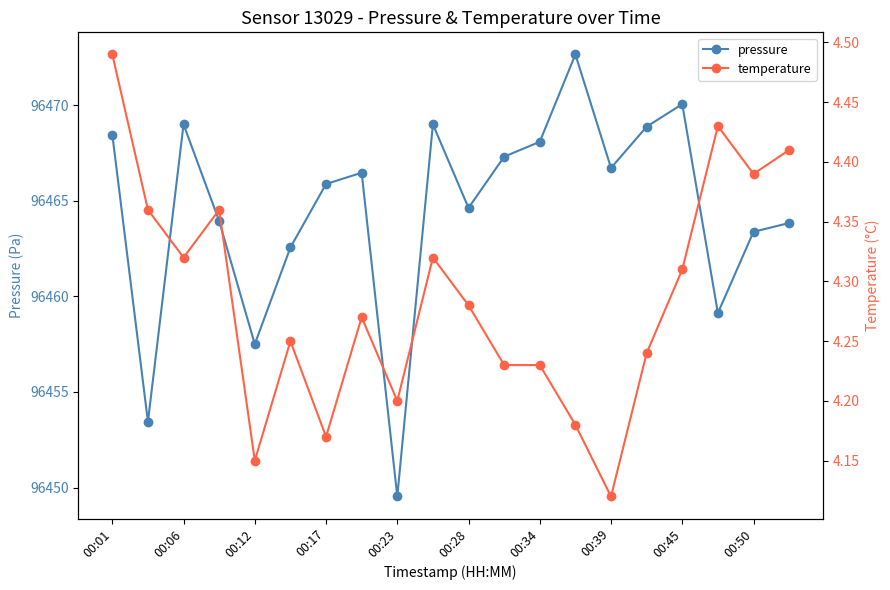

How many interior local valleys does the pressure series have?

6